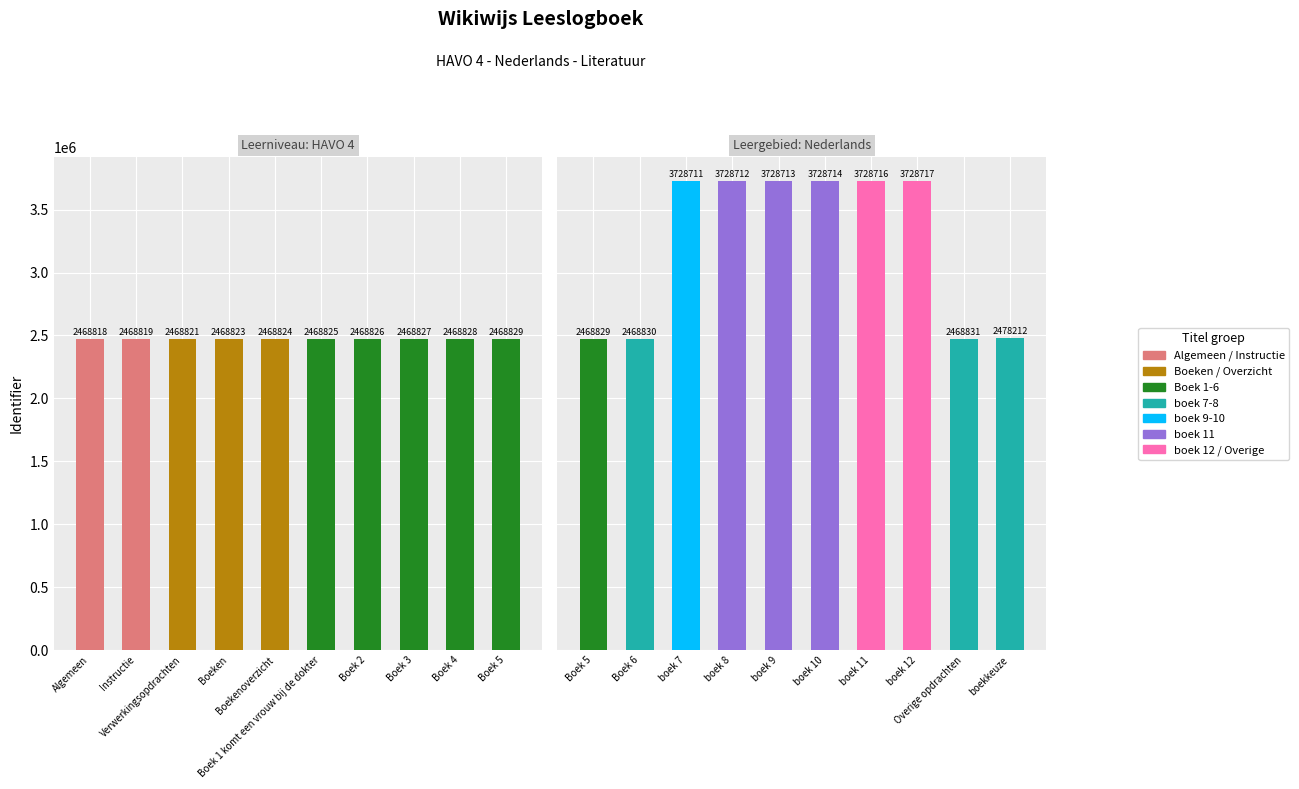

What is the difference between the maximum and second lowest values?

1259898